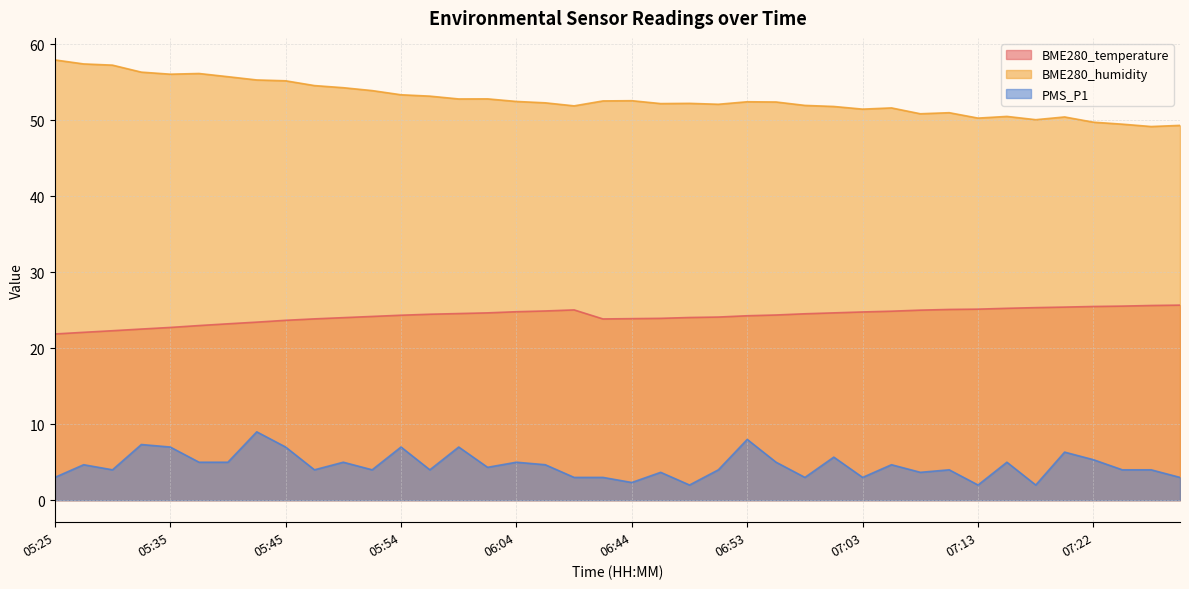

At which label does BME280_humidity reach its minimum?

07:27